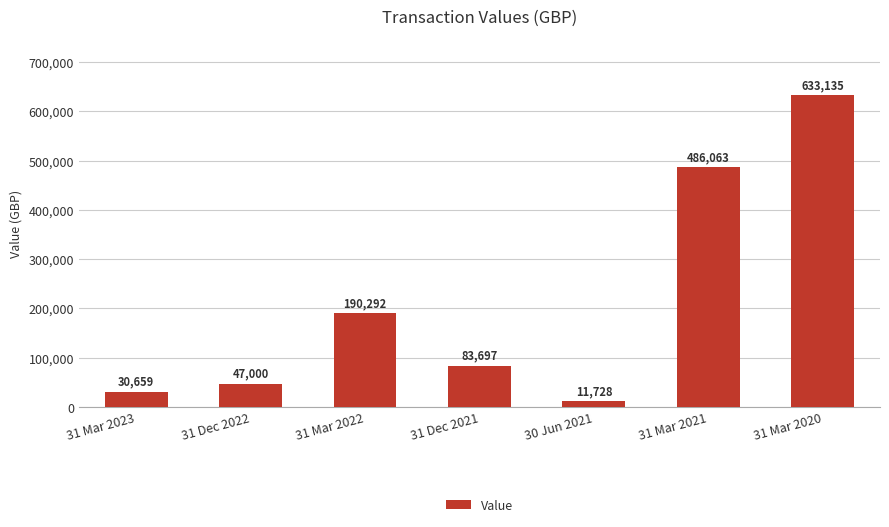

True or false: the data shows 11728.5 at 30 Jun 2021.

True